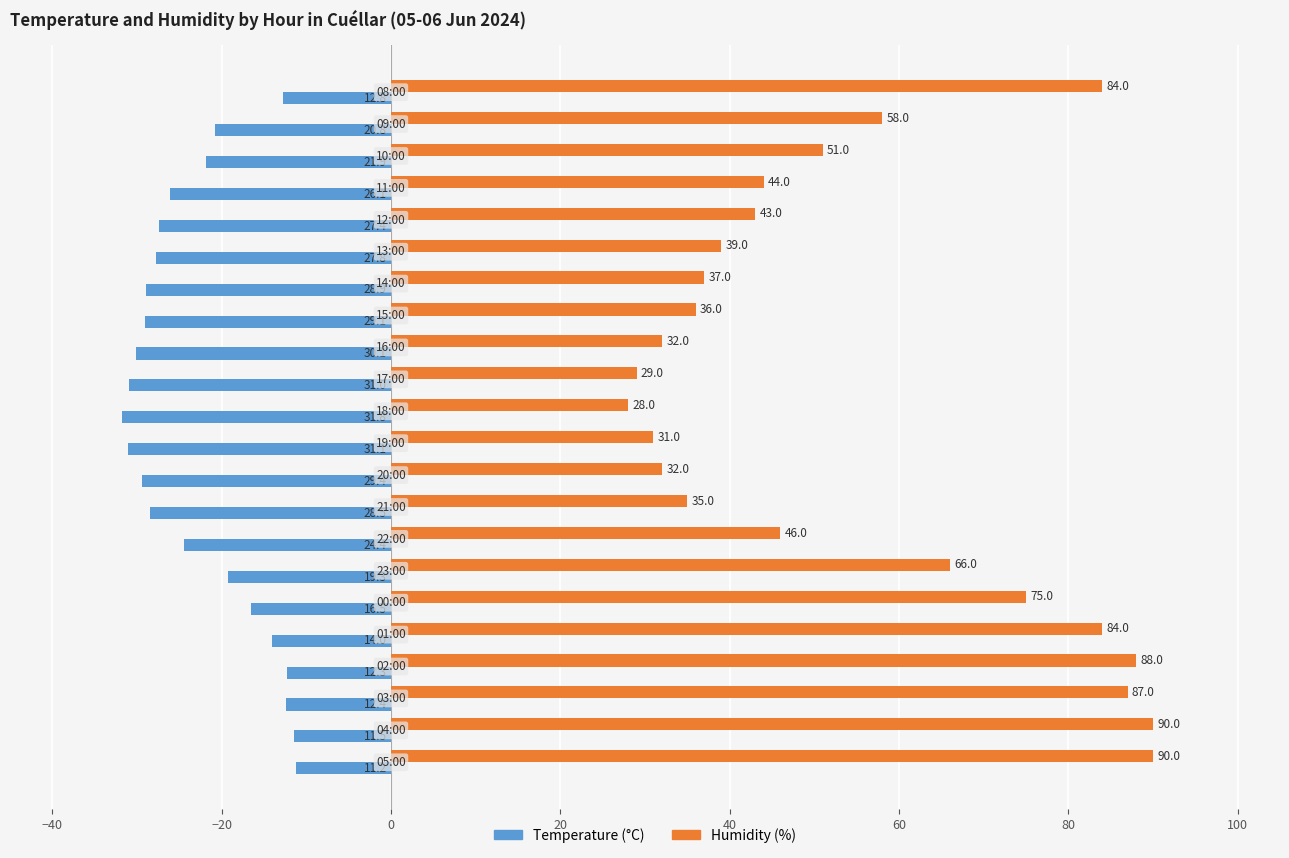

List the series in order of their overall mean, highest first.

Humidity (%), Temperature (°C)